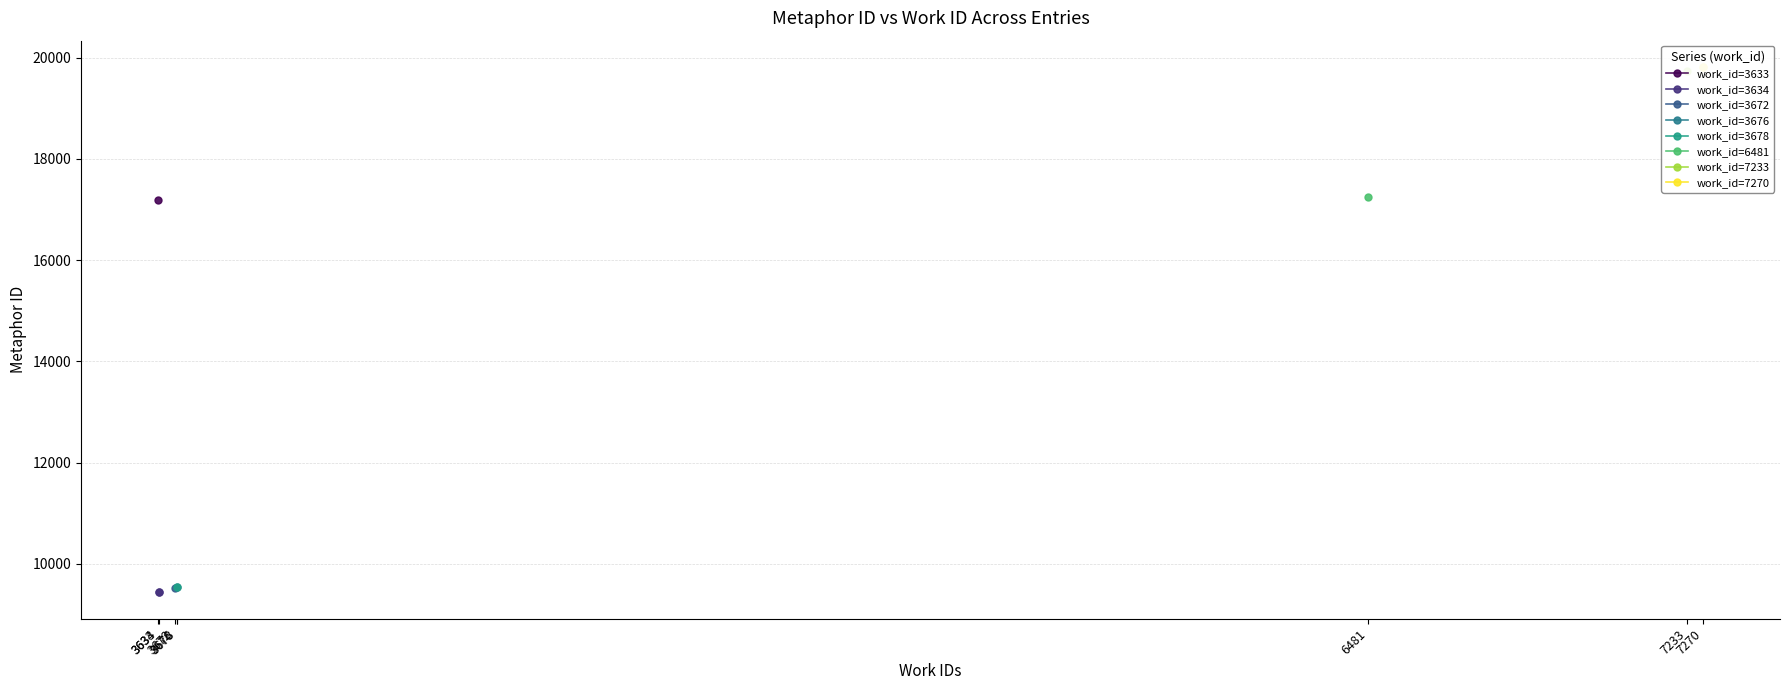

Is the value of work_id=3634 at 3634 greater than the value of work_id=7270 at 3633?

No